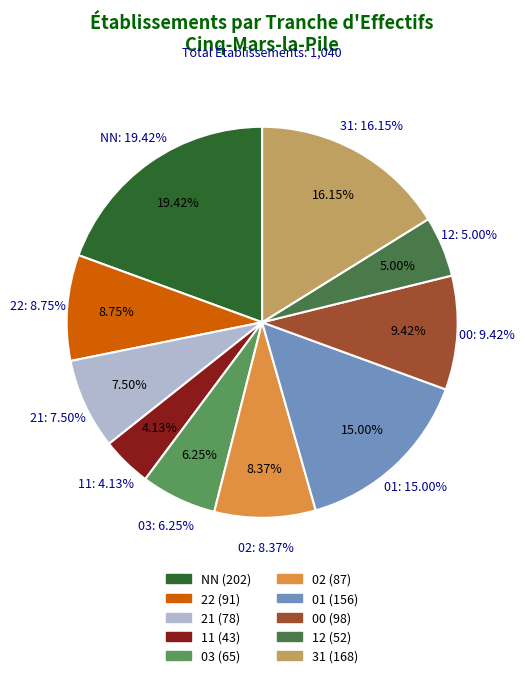

What is the change in value from 01 to 03?

-91